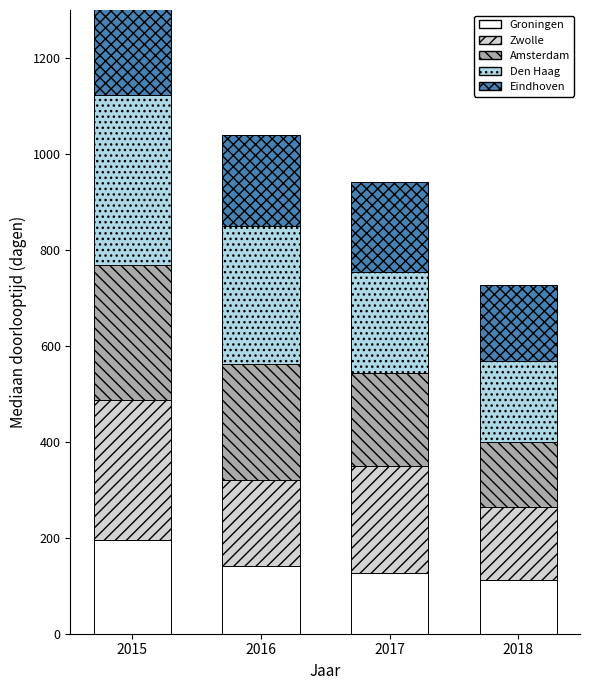

Reading left to right, transcribe all the data shown in this chart.

Groningen: 2015=195	2016=141	2017=127	2018=113
Zwolle: 2015=293	2016=180	2017=222	2018=152
Amsterdam: 2015=280	2016=242	2017=195	2018=135
Den Haag: 2015=354	2016=287	2017=210	2018=168
Eindhoven: 2015=247	2016=190	2017=187	2018=159